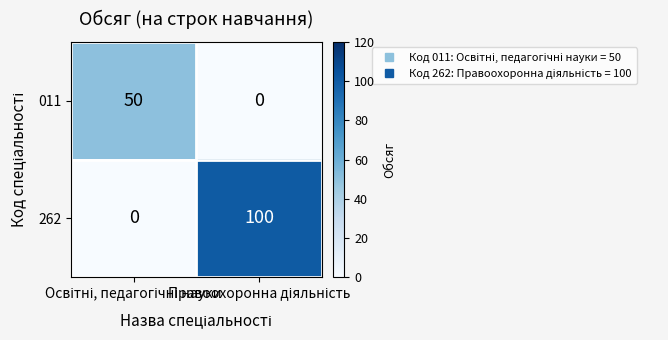

Which series has the largest range (max minus min)?

262